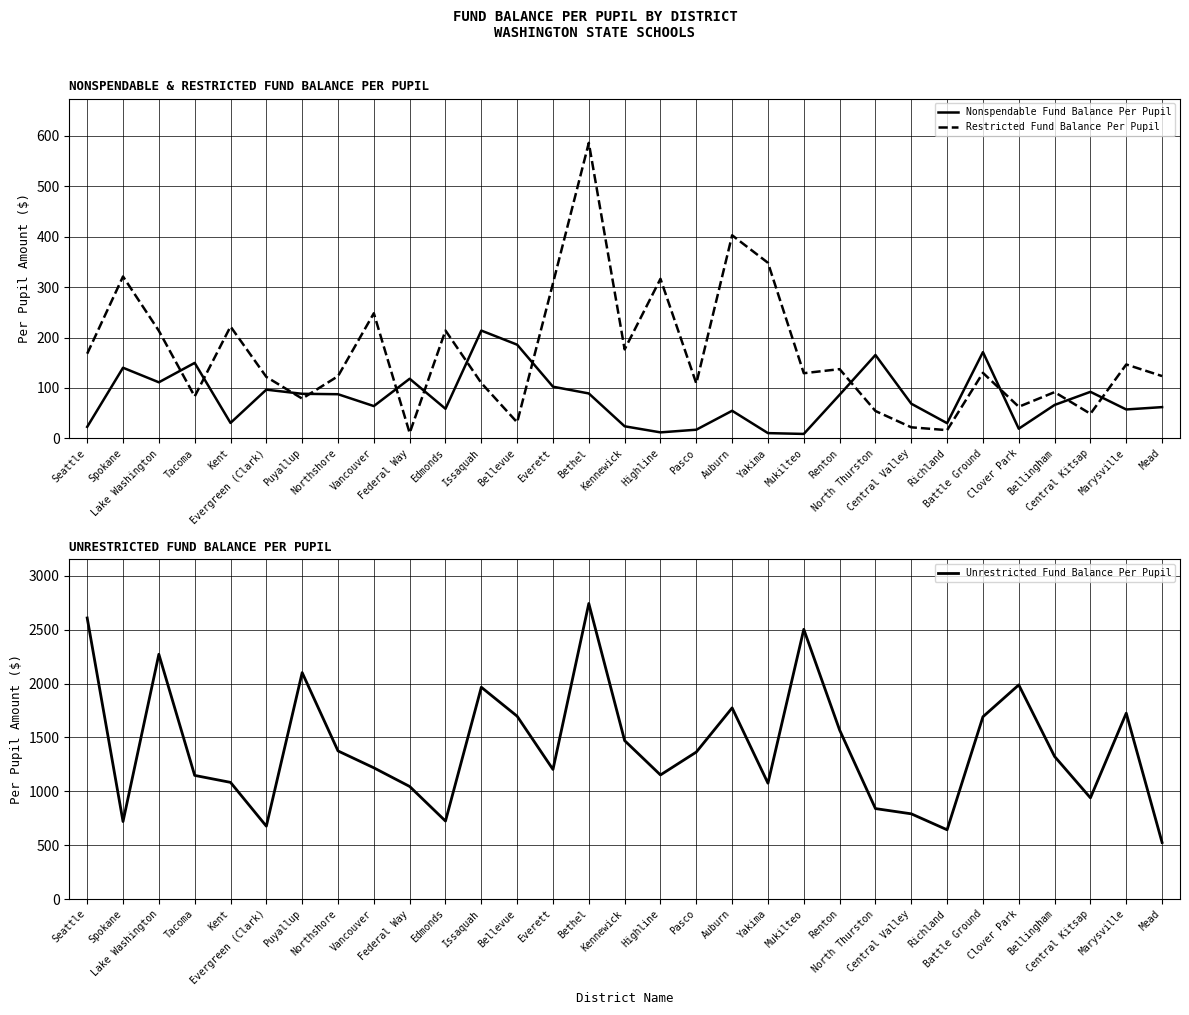

What is the average value of the Nonspendable Fund Balance Per Pupil series?

80.9